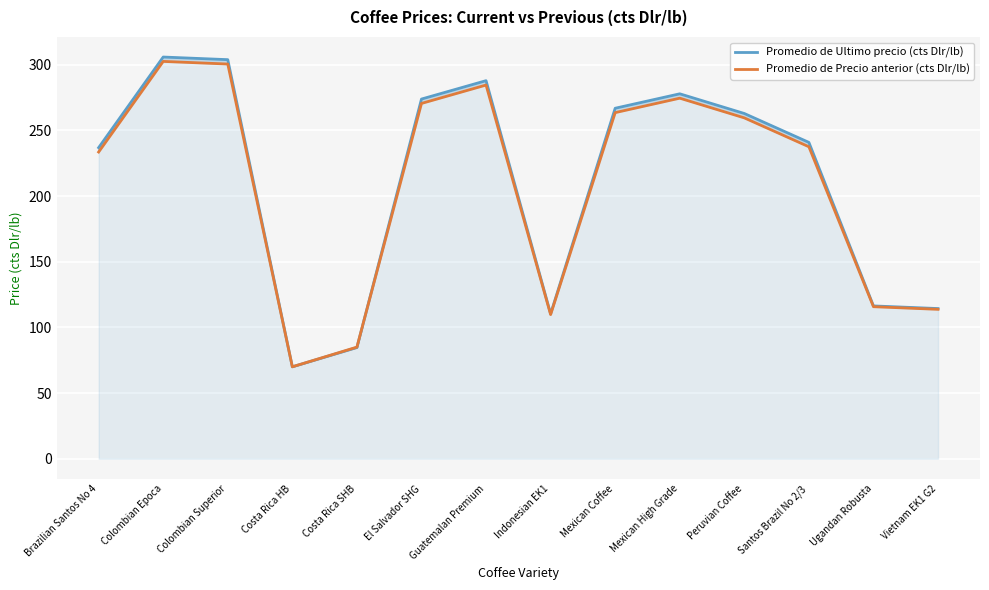

Which series changed the most between Costa Rica HB and Costa Rica SHB?

Promedio de Precio anterior (cts Dlr/lb)